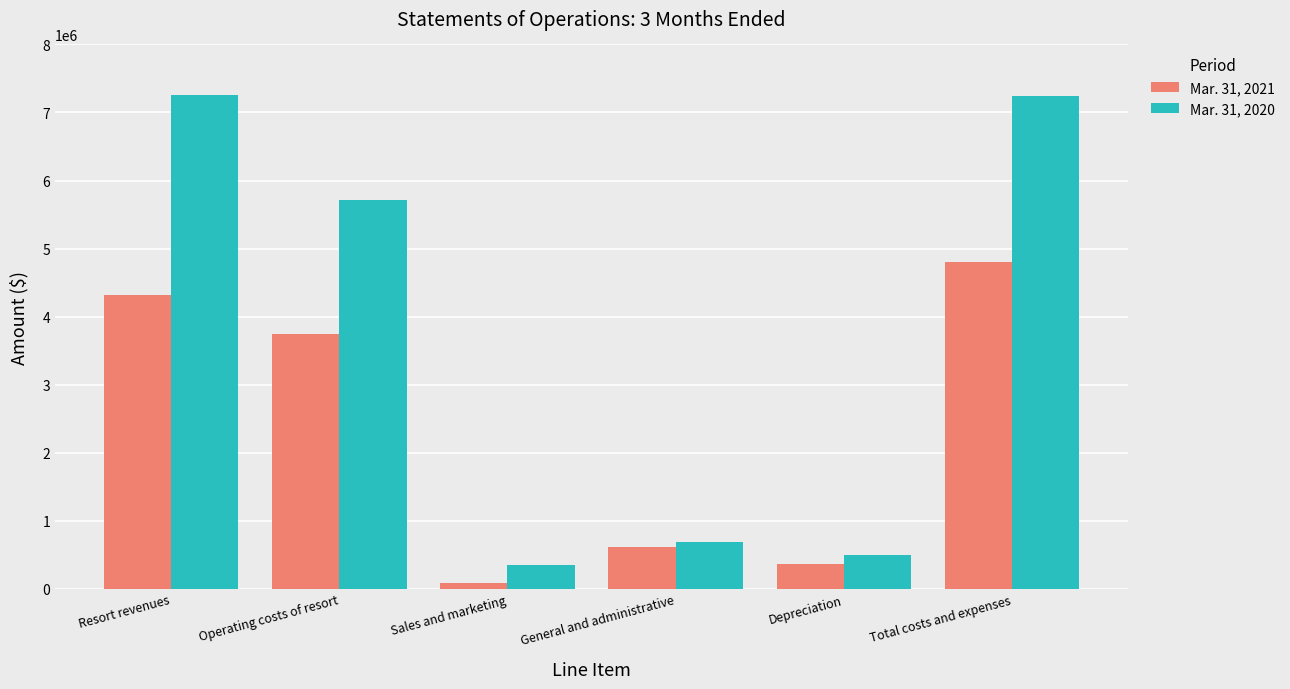

Which series has the widest spread of values?

Mar. 31, 2020